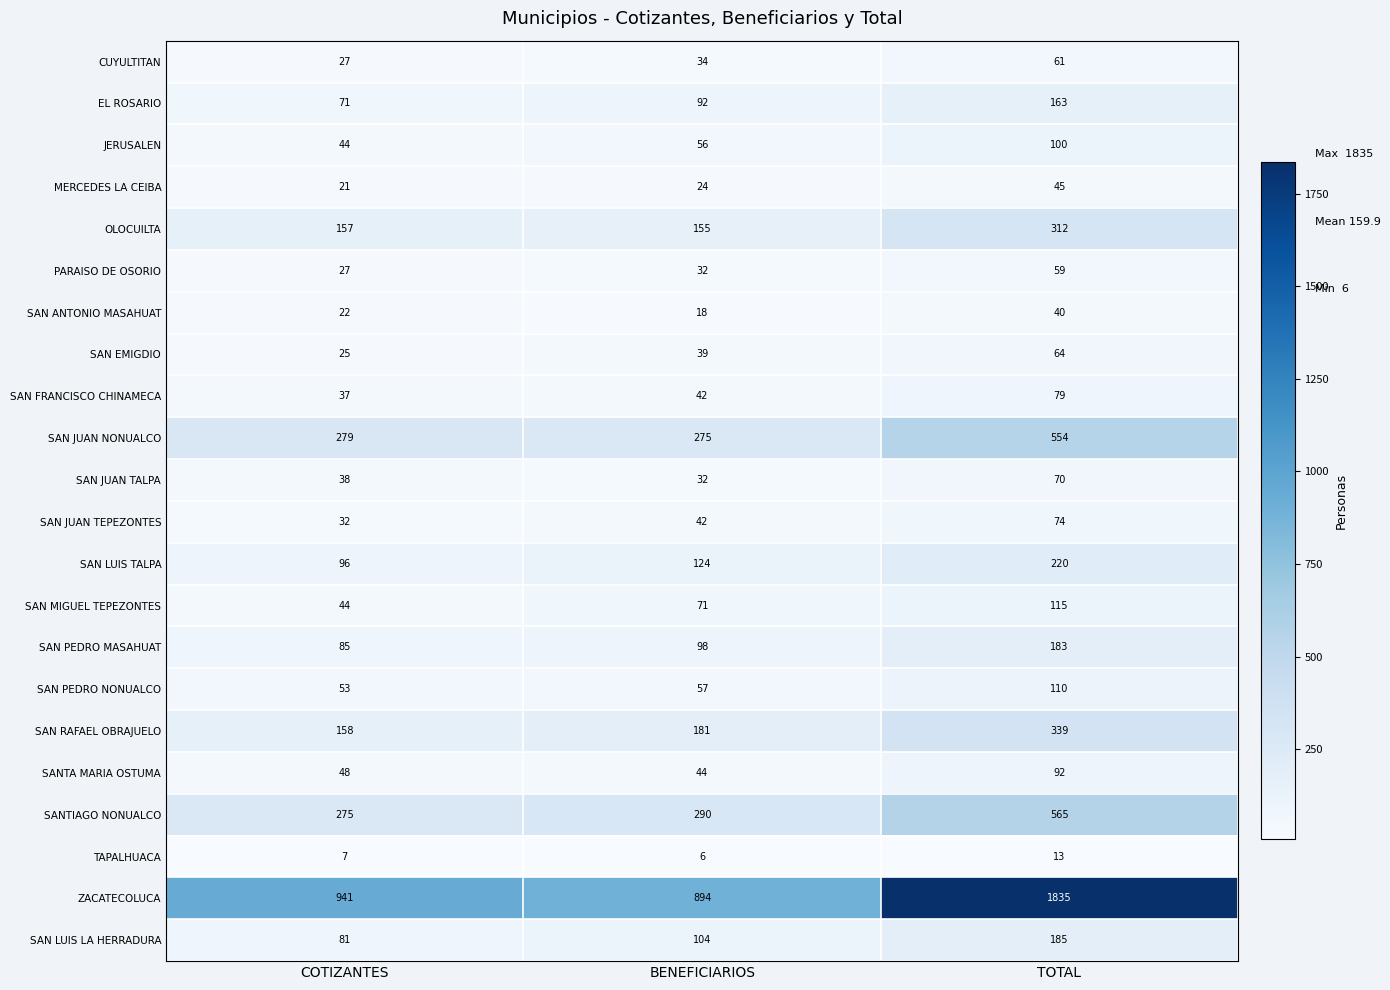

Which series has the largest range (max minus min)?

ZACATECOLUCA